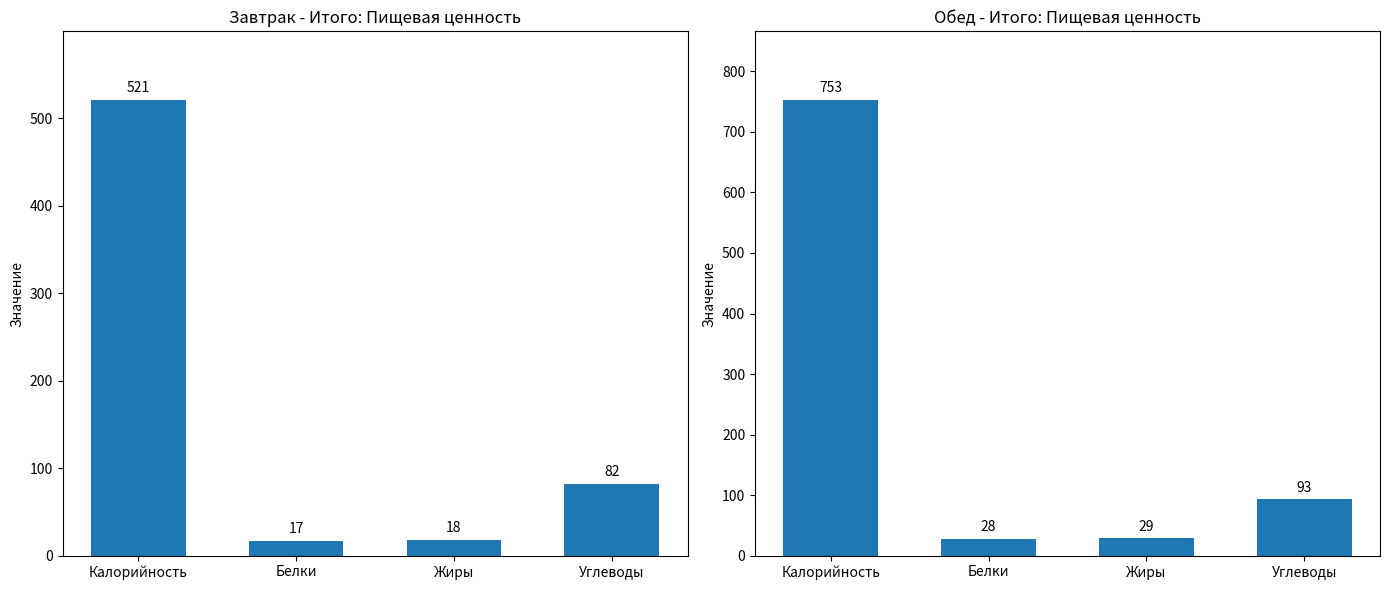

What is the value of the Обед bar at the 4th from the left?

93